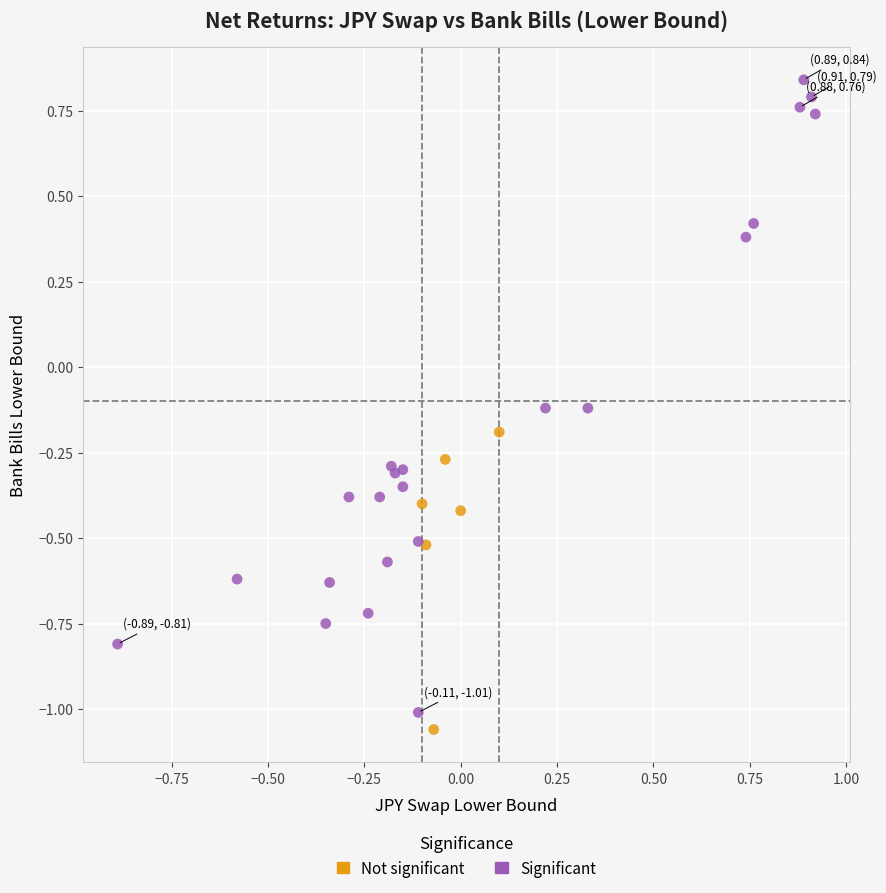

Which series reaches the maximum Y coordinate?

Significant